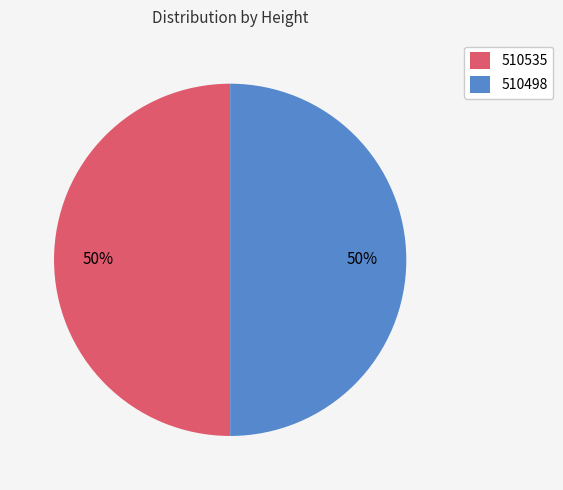

Count the number of slices in the pie.

2